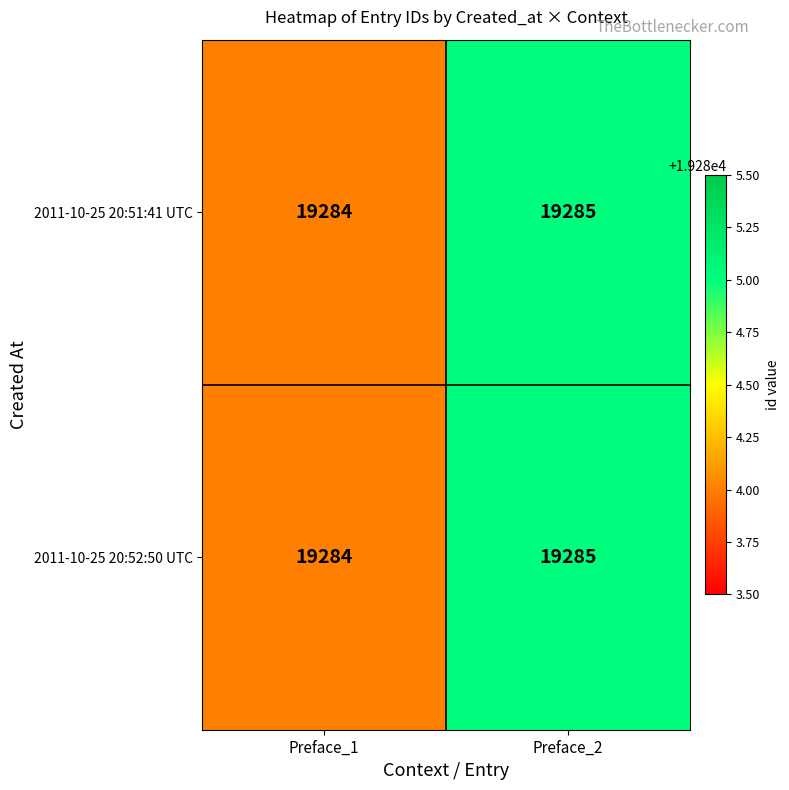

At which label is 2011-10-25 20:52:50 UTC closest to 19284?

Preface_1